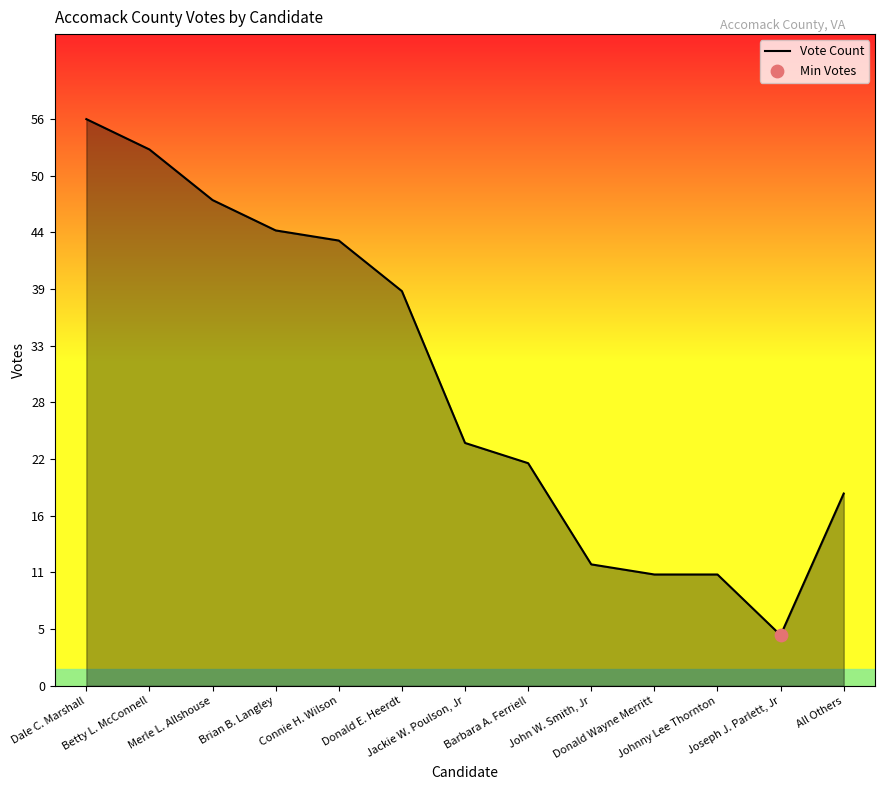

Approximately how many times larger is the value at Merle L. Allshouse compared to Barbara A. Ferriell?

2.2